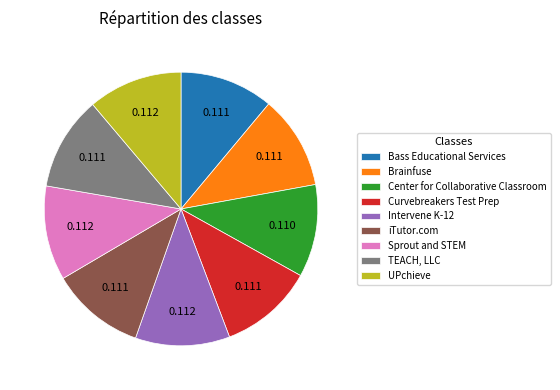

How many segments does this pie chart have?

9